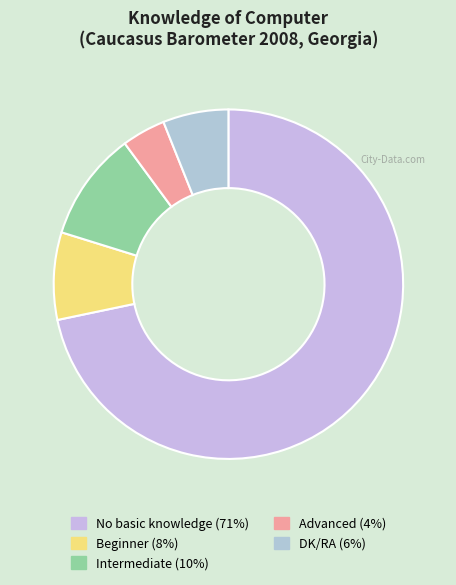

Rank the categories by value from highest to lowest.

No basic knowledge, Intermediate, Beginner, DK/RA, Advanced